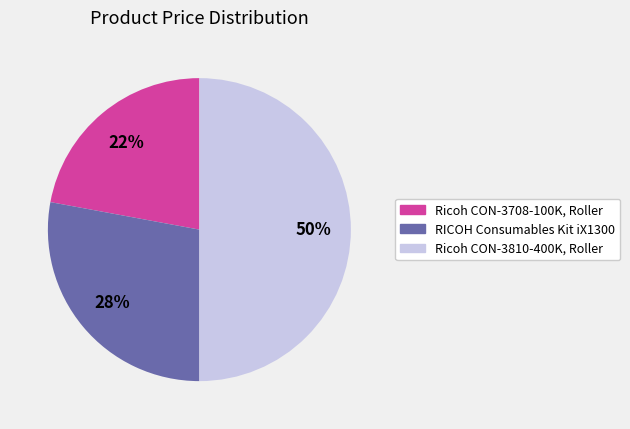

To the nearest percent, what is the difference between the Ricoh CON-3810-400K, Roller and RICOH Consumables Kit iX1300 slice percentages?

22%